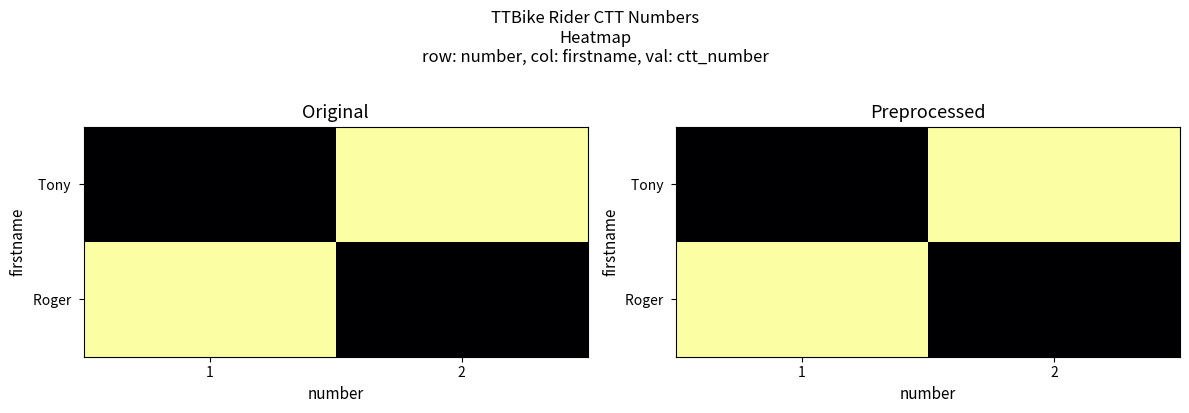

What is the minimum value for Roger?

4762